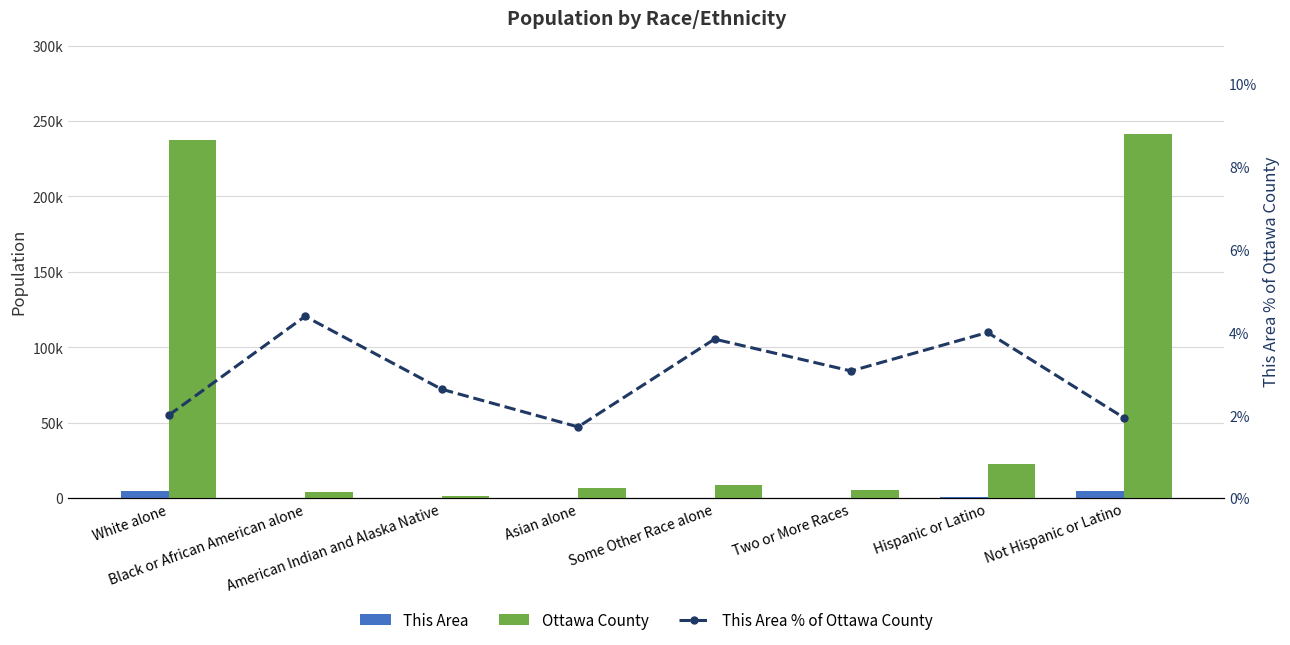

What is the sum of the This Area values at Hispanic or Latino and Some Other Race alone?

1255.0